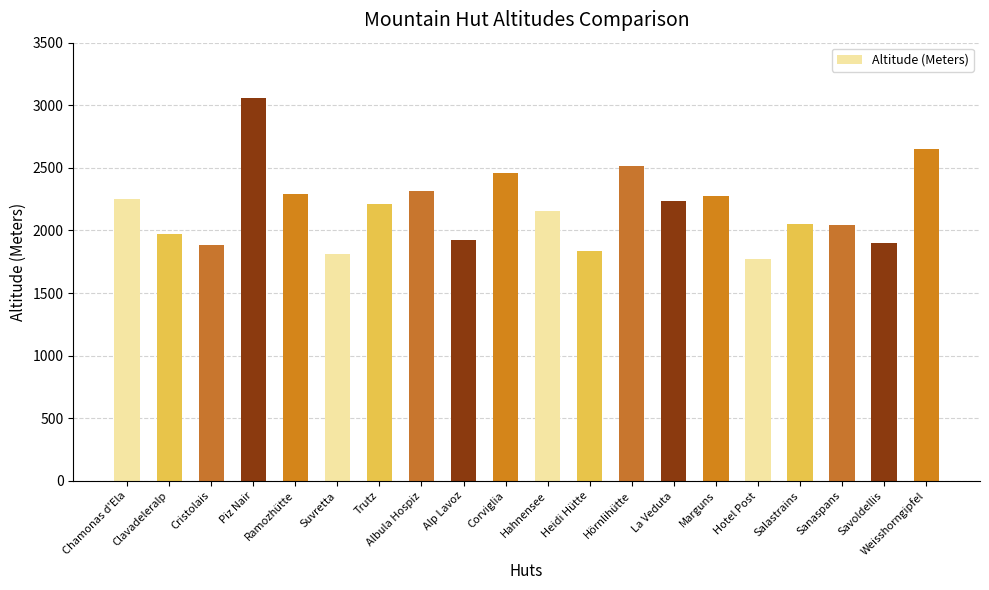

How many values are below 2214?

10